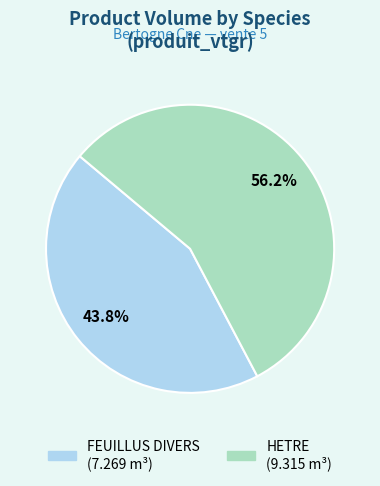

Rank the categories by value from lowest to highest.

FEUILLUS DIVERS, HETRE